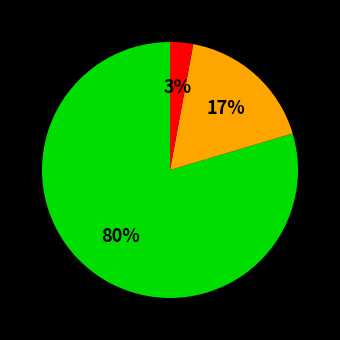

Is there a majority slice in this chart?

Yes